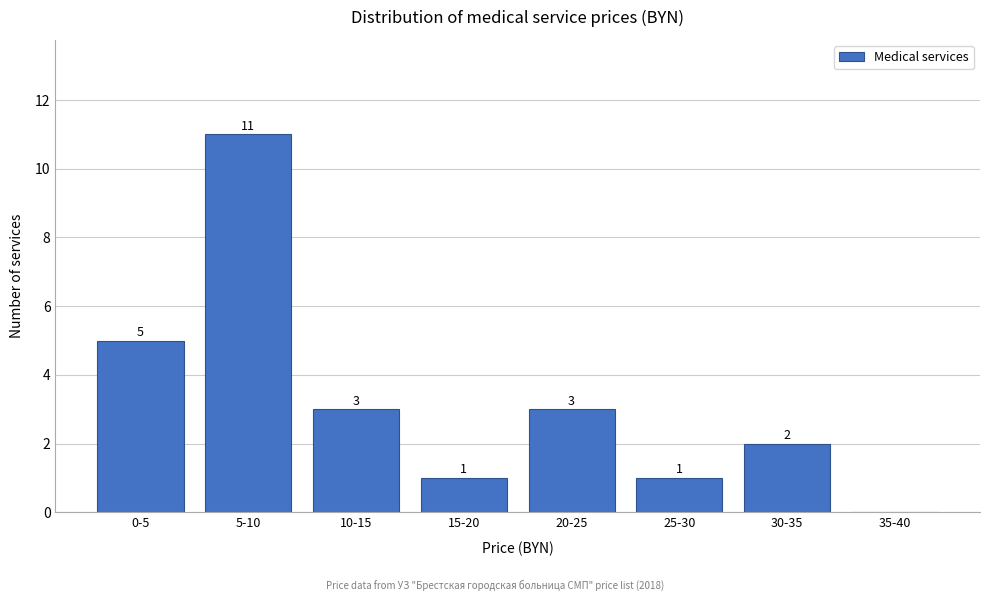

Reading left to right, transcribe all the data shown in this chart.

0-5=5	5-10=11	10-15=3	15-20=1	20-25=3	25-30=1	30-35=2	35-40=0